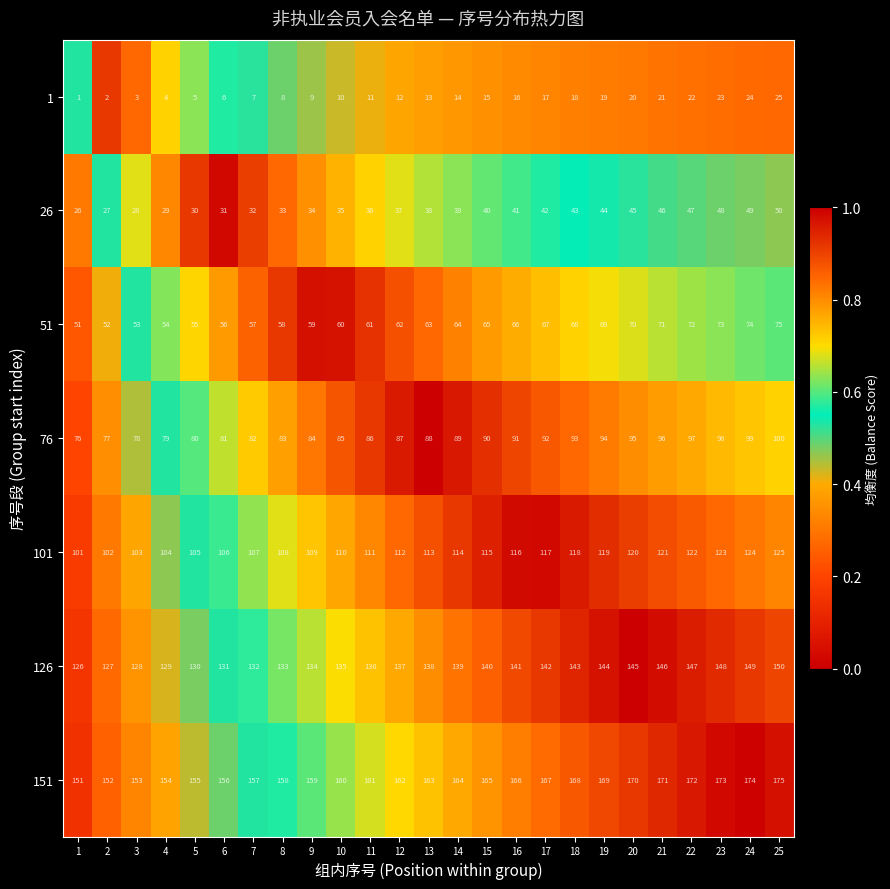

What is the maximum value shown in the chart?

175